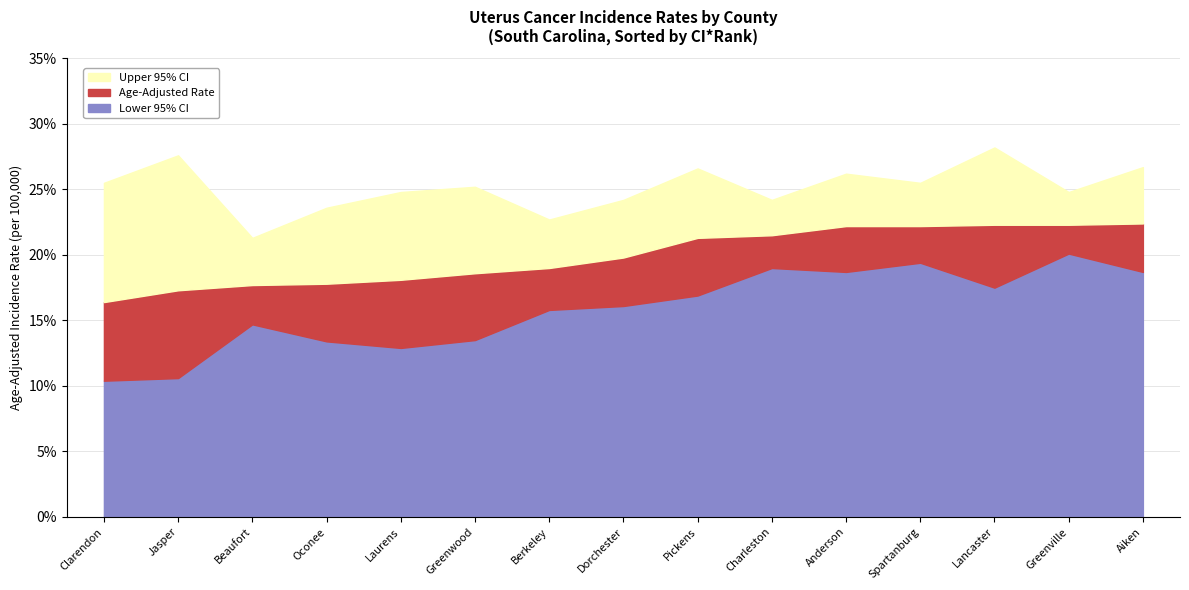

Rank the series by their maximum value, from lowest to highest.

Lower 95% CI, Age-Adjusted Rate, Upper 95% CI